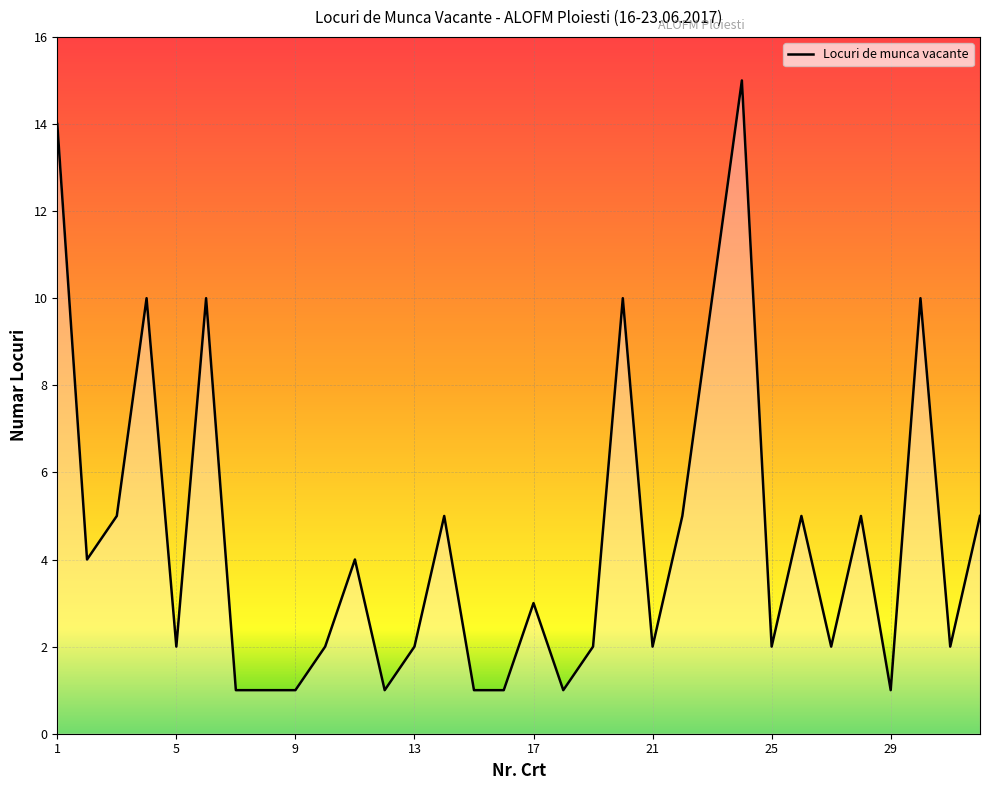

What is the greatest value displayed?

15